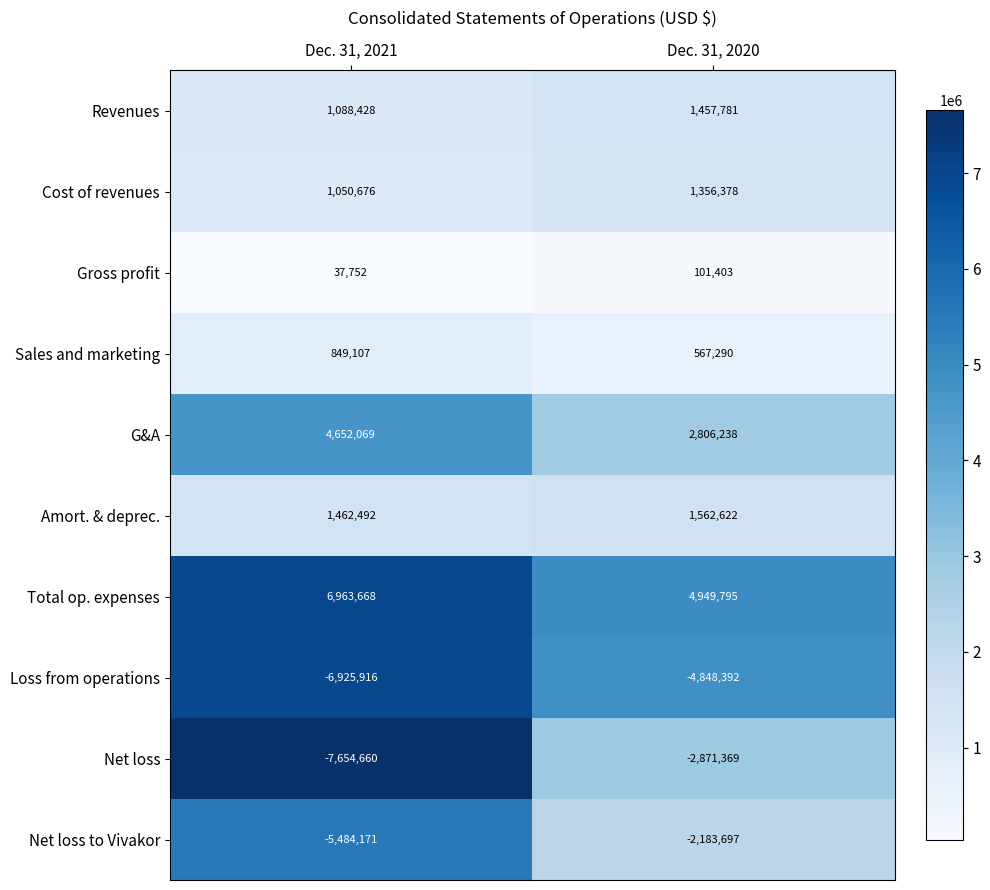

What is the greatest value displayed?

6963668